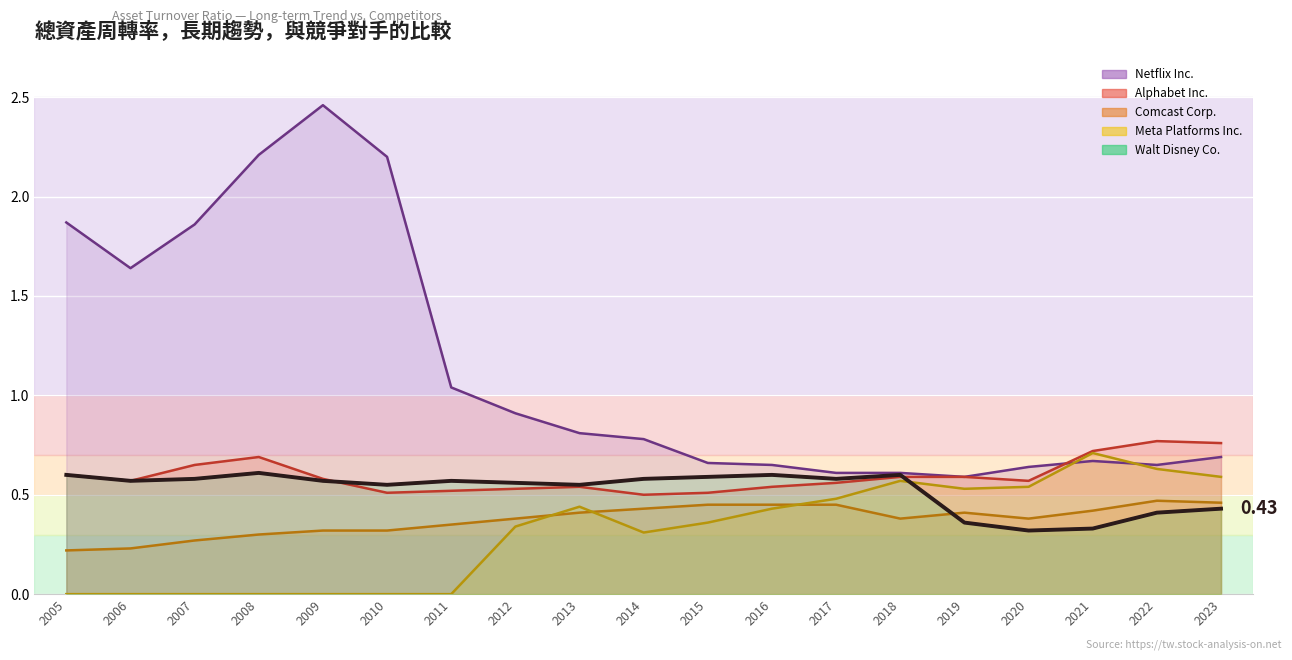

At which label is Meta Platforms Inc. closest to 0?

2005